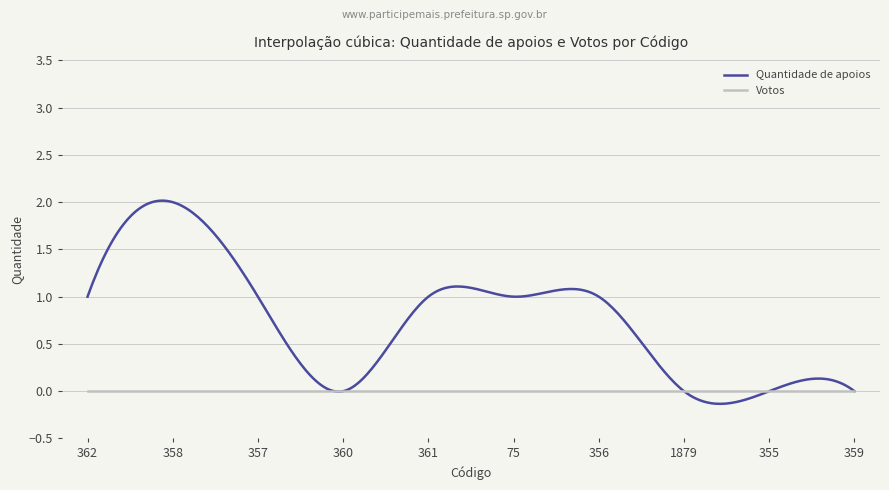

True or false: Votos and Quantidade de apoios intersect in this chart.

True